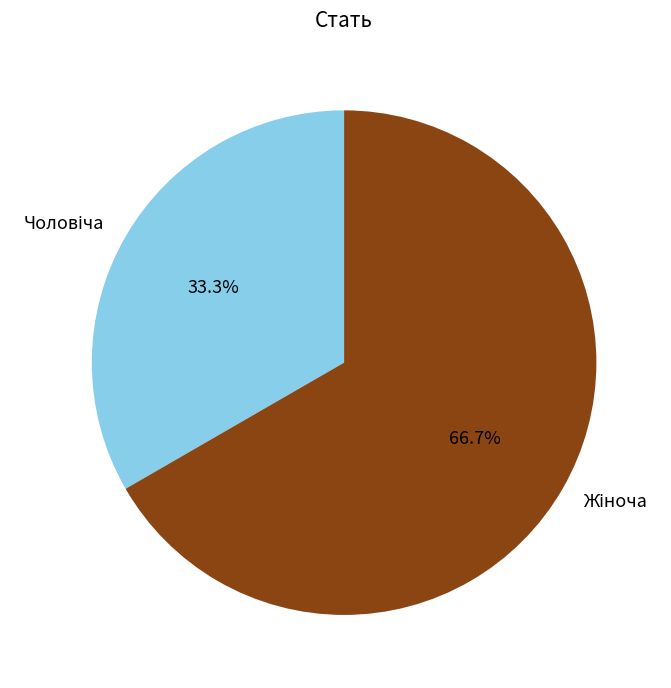

Is there any slice that represents more than half of the pie?

Yes